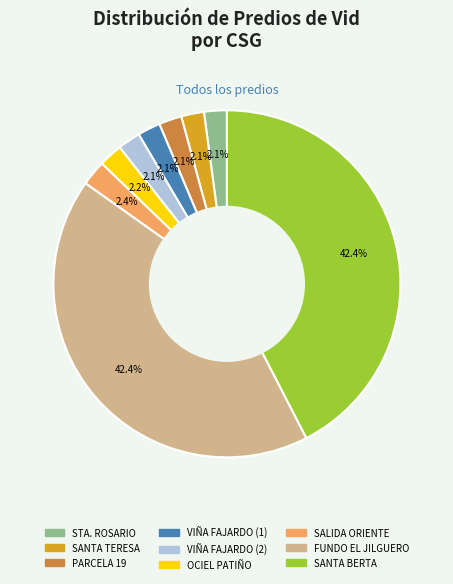

Does any single category account for the majority?

No